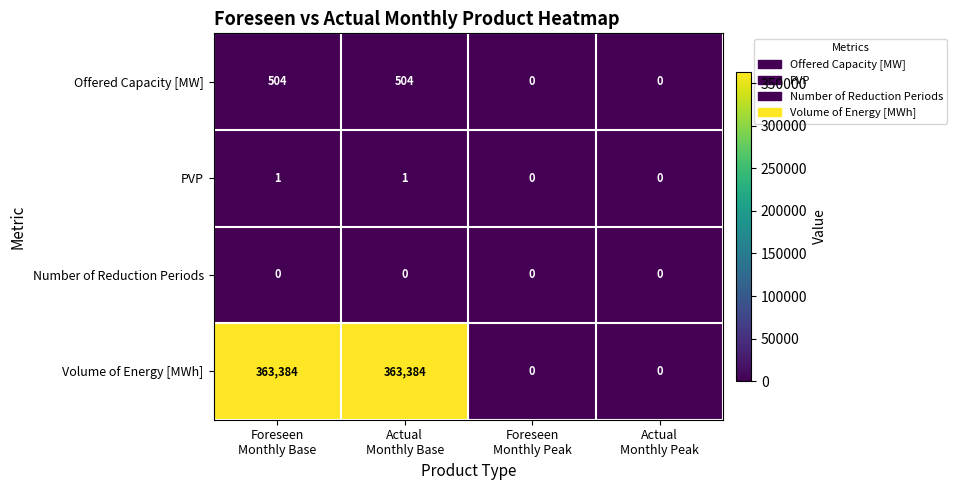

Which series has the largest total across all categories?

Volume of Energy [MWh]